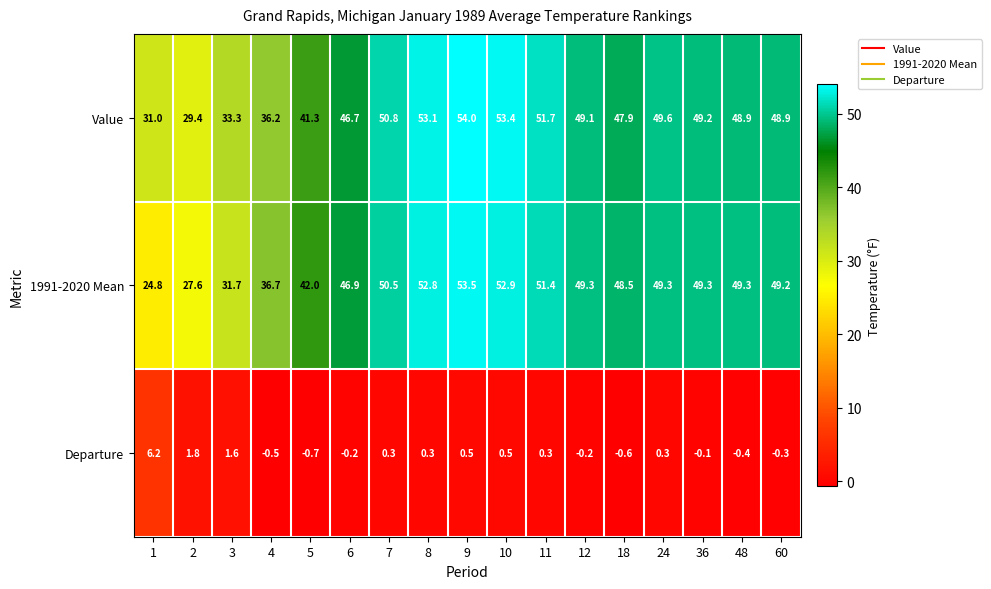

At how many categories does at least one series exceed 0?

17